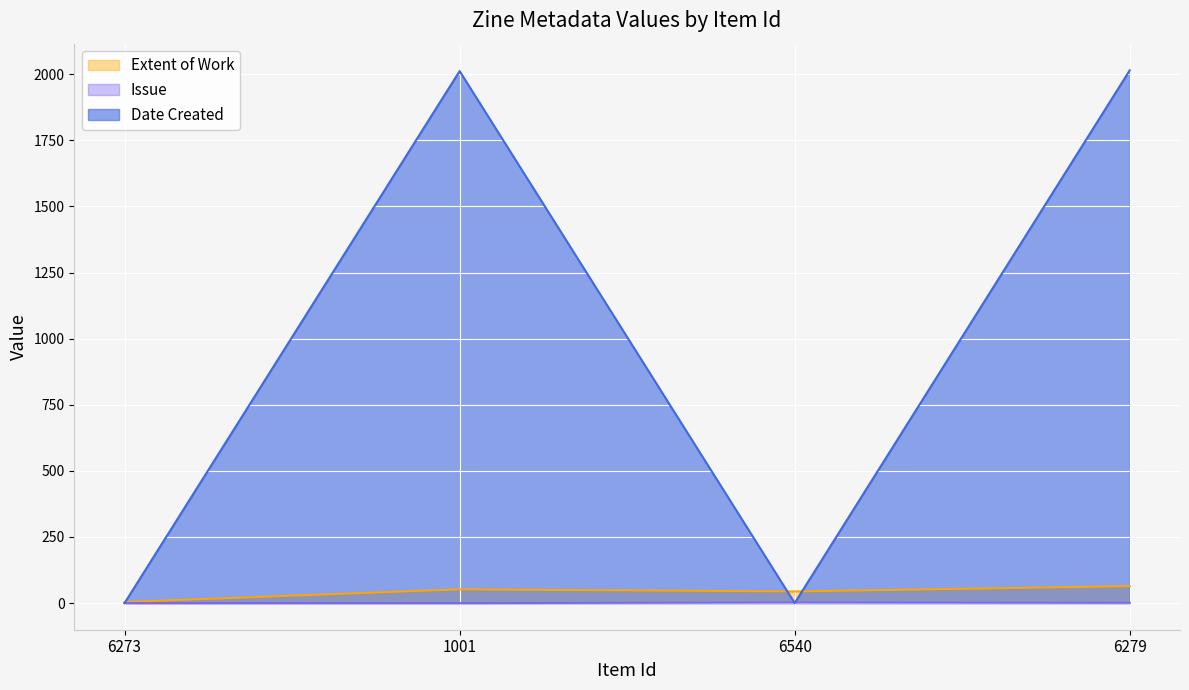

What is the sum of all Issue values?

3